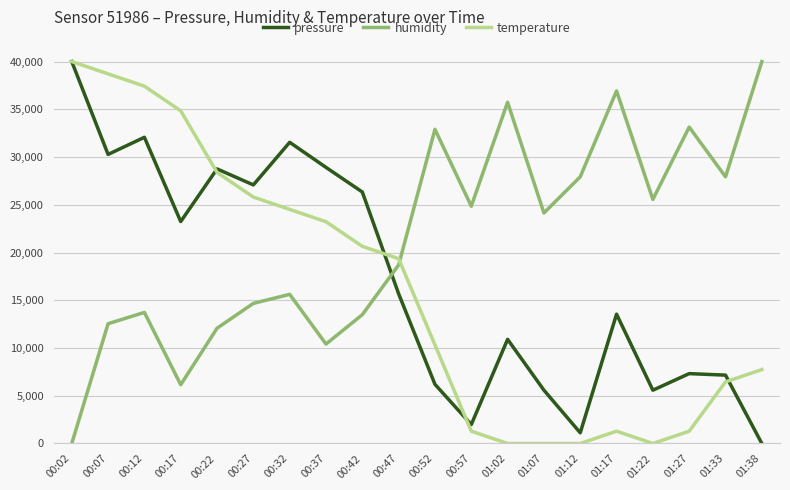

Where do humidity and temperature first cross each other?

00:47 and 00:52